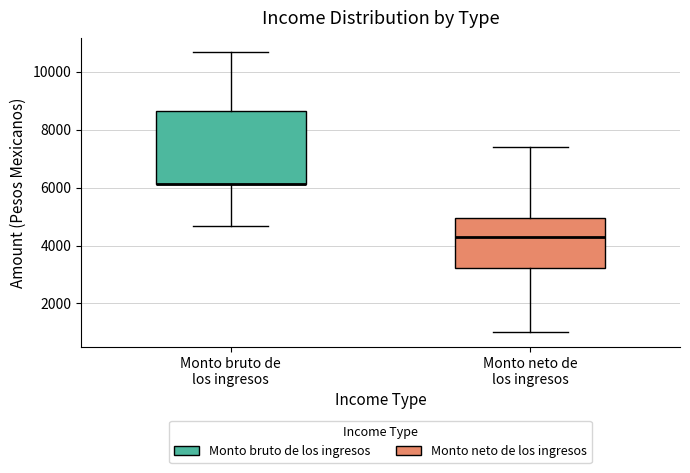

Where does the upper whisker of the box for Monto neto de los ingresos end on the y-axis? The values are not printed on the chart, so give them approximately, as read against the axis.

7400